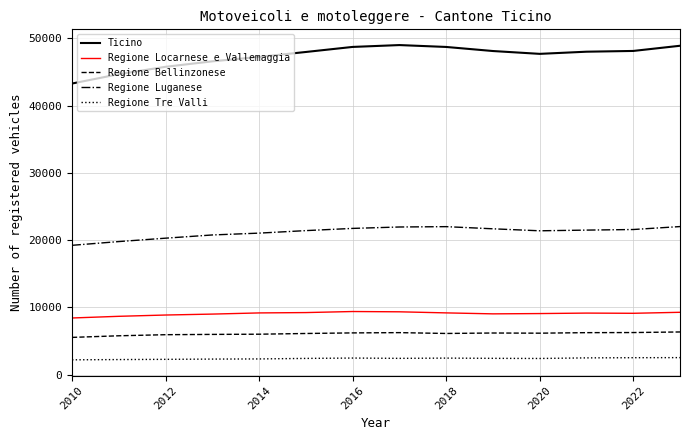

True or false: Regione Bellinzonese and Ticino cross at least once.

False